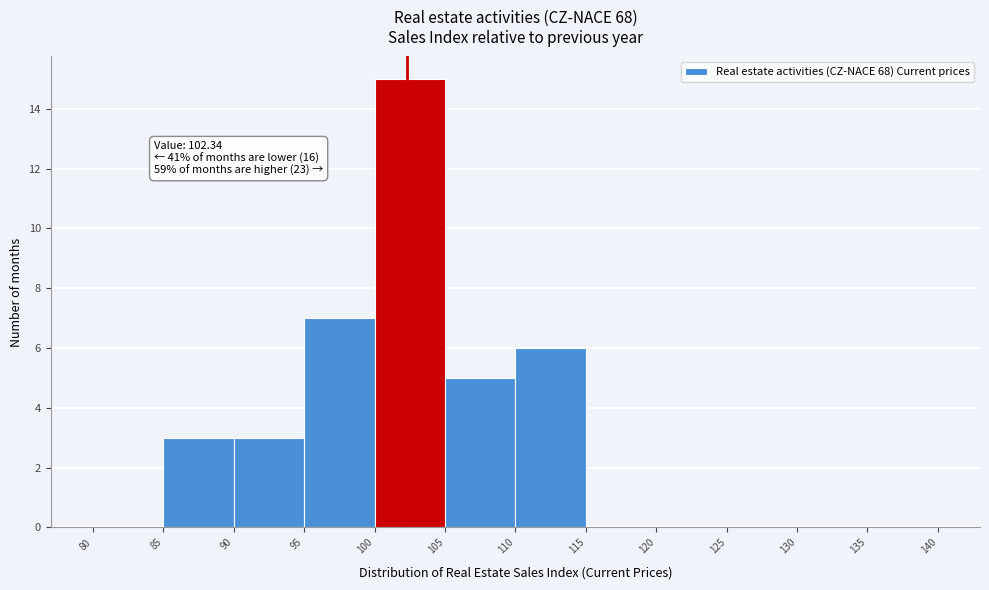

Over which range of the x-axis is the bar tallest?

100 to 105